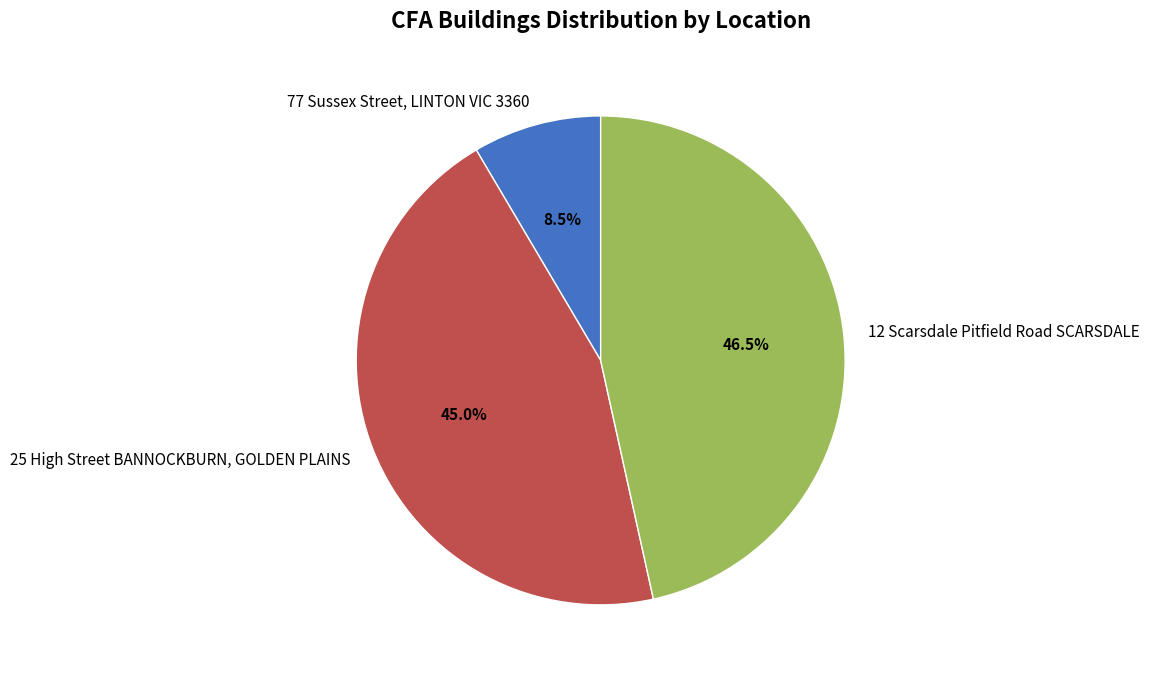

The 77 Sussex Street, LINTON VIC 3360 slice represents 16% of the pie. True or false?

False